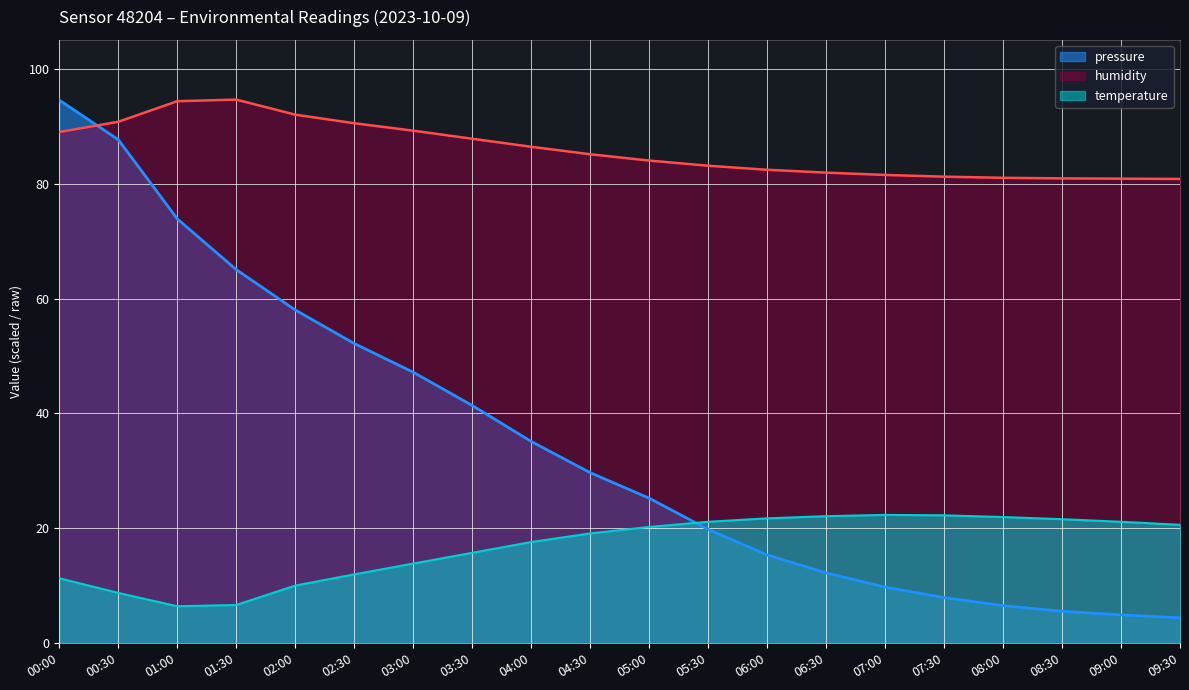

What is the difference between the second highest and second lowest values in the temperature series?

15.6